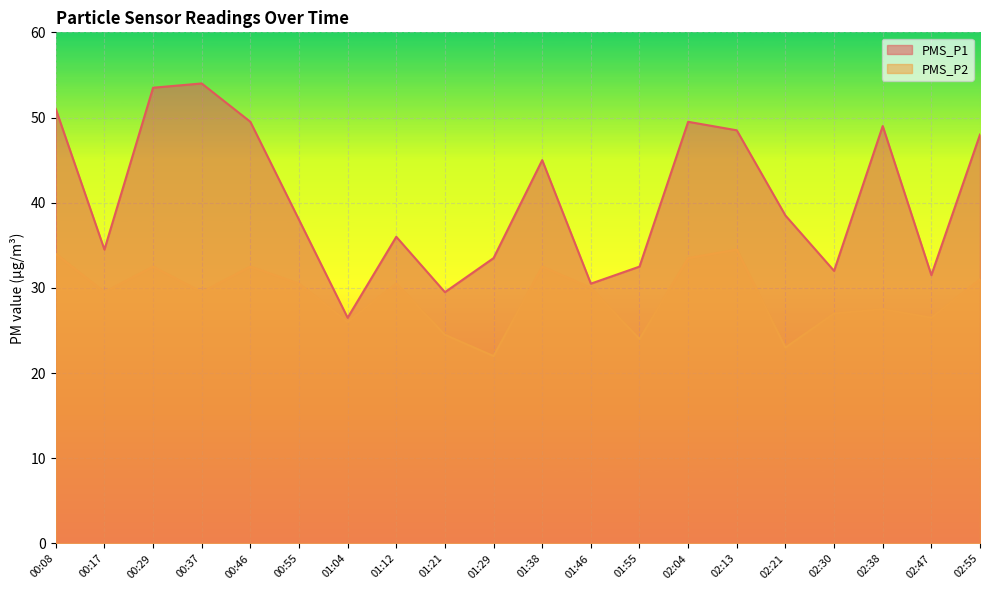

What is the label of the 1st point from the right?

02:55